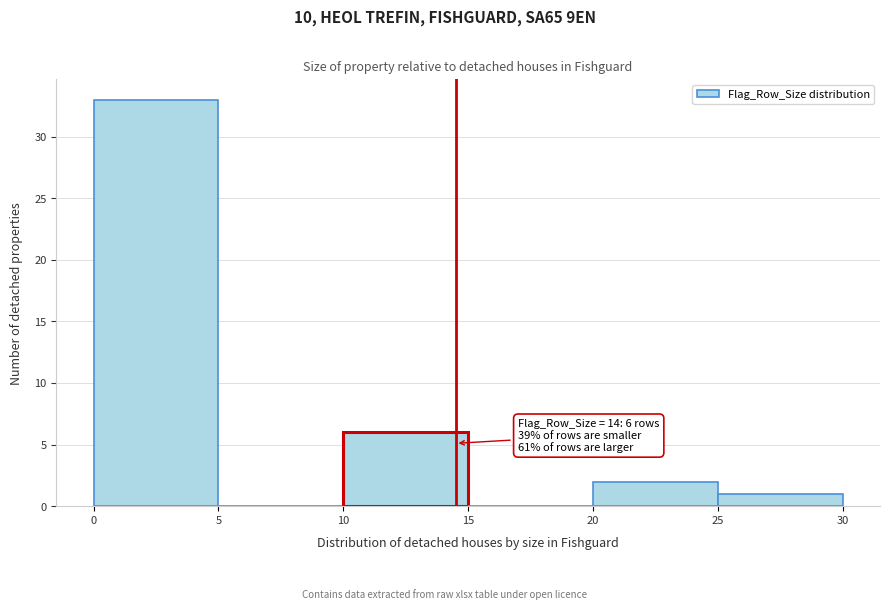

Over which range of the x-axis is the bar tallest?

0 to 5